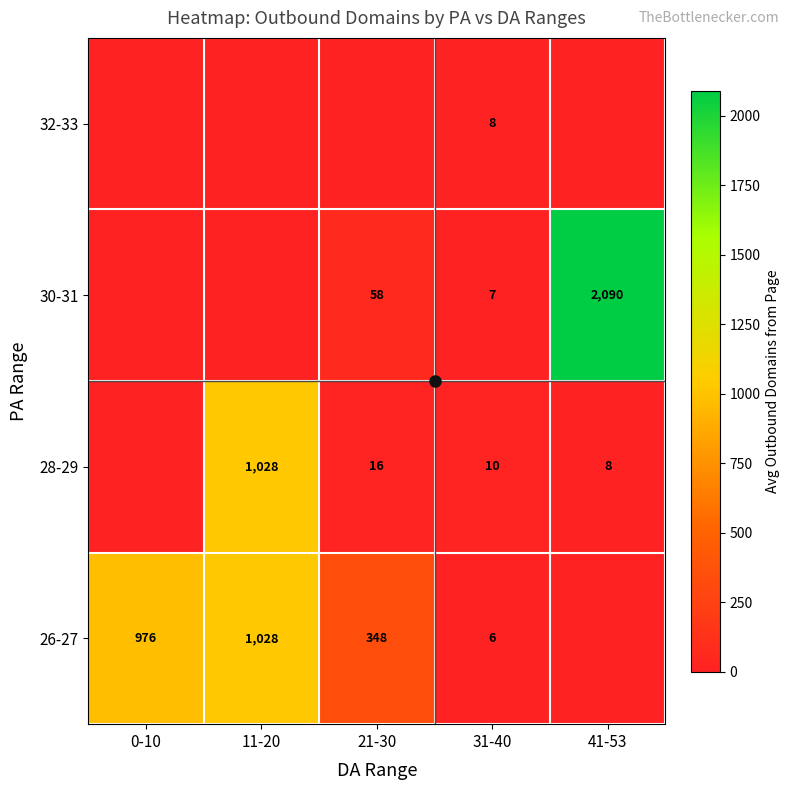

At 21-30, list the series in order from largest to smallest.

26-27, 30-31, 28-29, 32-33